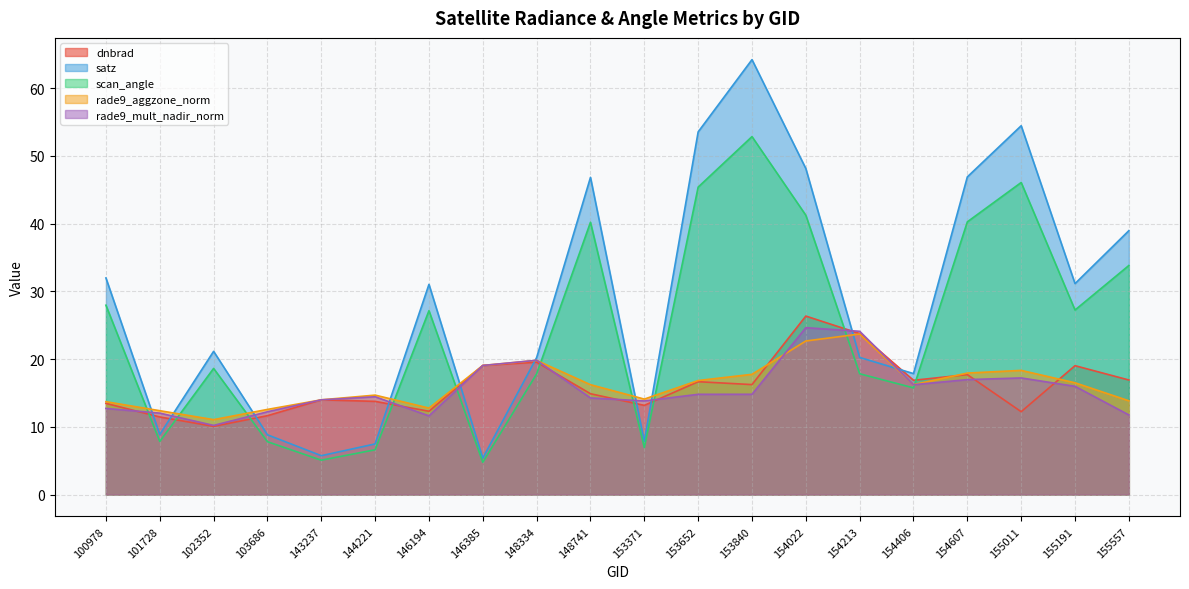

Reading left to right, transcribe all the data shown in this chart.

dnbrad: 100978=13.5	101728=11.5	102352=10.1	103686=11.6	143237=14.0	144221=13.8	146194=12.3	146385=19.1	148334=19.5	148741=14.9	153371=13.2	153652=16.7	153840=16.2	154022=26.4	154213=23.8	154406=16.9	154607=17.7	155011=12.2	155191=19.0	155557=16.9
satz: 100978=32.0	101728=8.9	102352=21.1	103686=8.8	143237=5.7	144221=7.5	146194=31.0	146385=5.4	148334=20.2	148741=46.8	153371=7.8	153652=53.5	153840=64.2	154022=48.1	154213=20.2	154406=17.9	154607=46.9	155011=54.5	155191=31.1	155557=39.0
scan_angle: 100978=28.0	101728=7.8	102352=18.6	103686=7.8	143237=5.1	144221=6.6	146194=27.1	146385=4.8	148334=17.8	148741=40.2	153371=6.9	153652=45.4	153840=52.8	154022=41.2	154213=17.8	154406=15.8	154607=40.3	155011=46.1	155191=27.2	155557=33.8
rade9_aggzone_norm: 100978=13.7	101728=12.4	102352=11.1	103686=12.6	143237=14.0	144221=14.7	146194=12.8	146385=19.1	148334=19.8	148741=16.2	153371=14.1	153652=16.8	153840=17.8	154022=22.7	154213=23.7	154406=16.2	154607=17.9	155011=18.3	155191=16.5	155557=13.8
rade9_mult_nadir_norm: 100978=12.7	101728=12.0	102352=10.2	103686=12.2	143237=14.0	144221=14.4	146194=11.6	146385=19.1	148334=19.8	148741=14.3	153371=13.8	153652=14.8	153840=14.8	154022=24.6	154213=24.1	154406=16.2	154607=17.0	155011=17.2	155191=16.0	155557=11.8